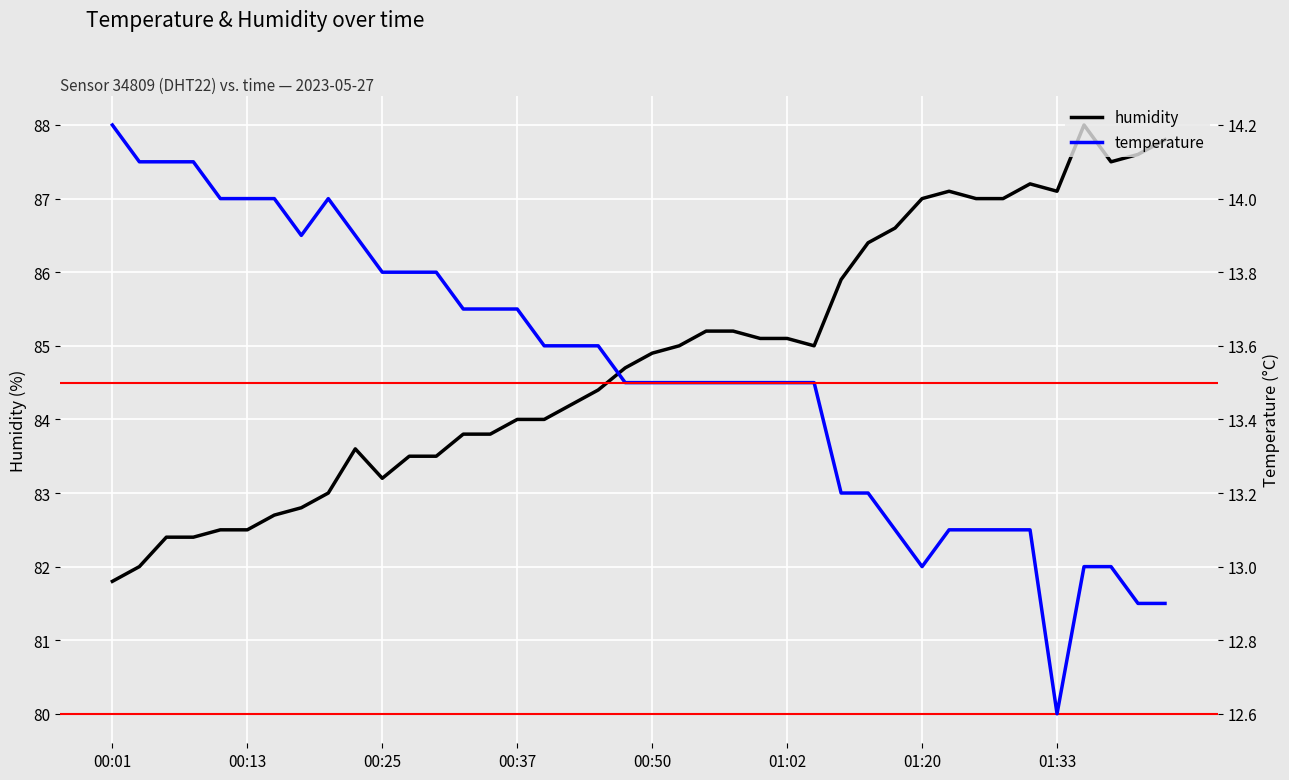

Count the number of data series in this chart.

2